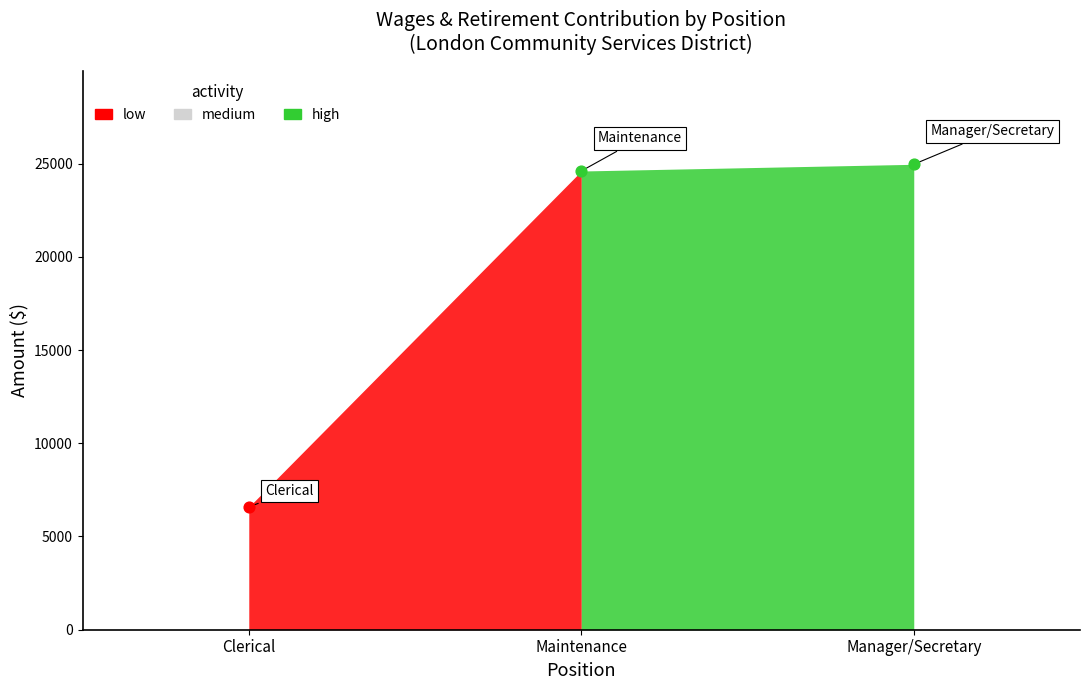

At which category is the sum across all series the highest?

Manager/Secretary